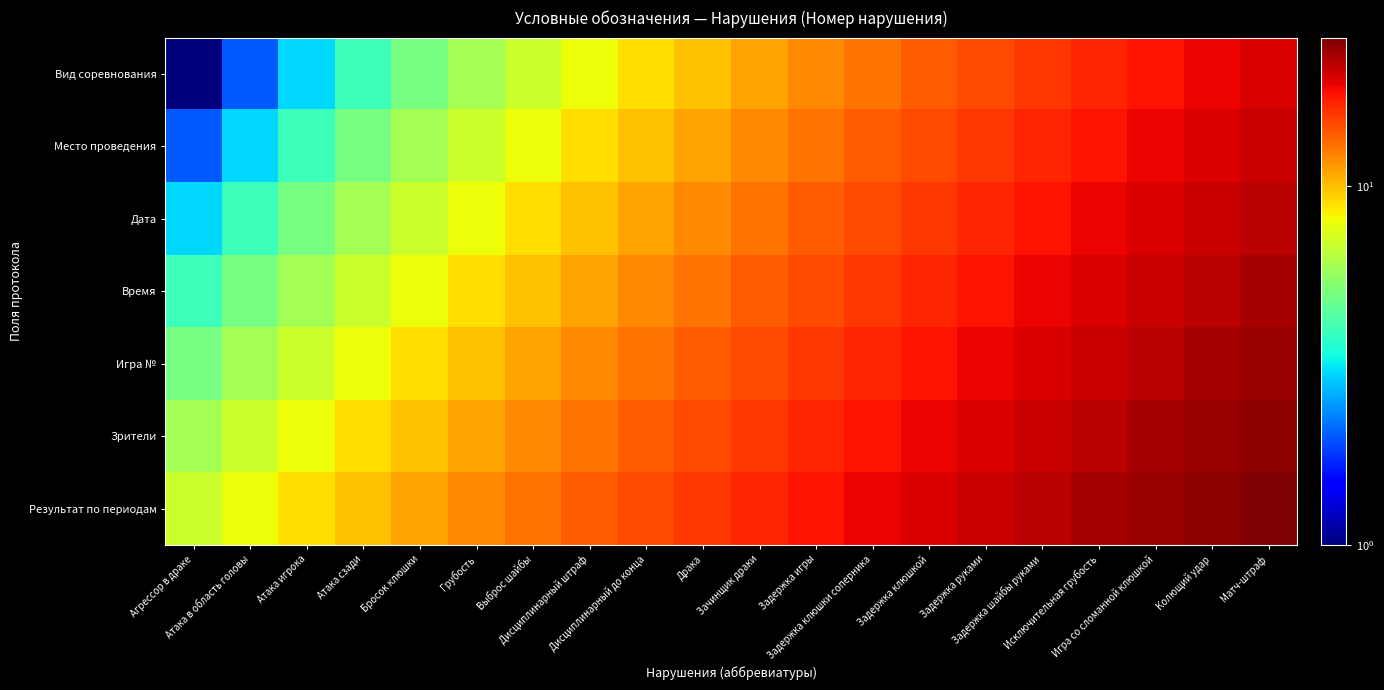

Reading left to right, transcribe all the data shown in this chart.

Вид соревнования: Агрессор в драке=1	Атака в область головы=2	Атака игрока=3	Атака сзади=4	Бросок клюшки=5	Грубость=6	Выброс шайбы=7	Дисциплинарный штраф=8	Дисциплинарный до конца=9	Драка=10	Зачинщик драки=11	Задержка игры=12	Задержка клюшки соперника=13	Задержка клюшкой=14	Задержка руками=15	Задержка шайбы руками=16	Исключительная грубость=17	Игра со сломанной клюшкой=18	Колющий удар=19	Матч-штраф=20
Место проведения: Агрессор в драке=2	Атака в область головы=3	Атака игрока=4	Атака сзади=5	Бросок клюшки=6	Грубость=7	Выброс шайбы=8	Дисциплинарный штраф=9	Дисциплинарный до конца=10	Драка=11	Зачинщик драки=12	Задержка игры=13	Задержка клюшки соперника=14	Задержка клюшкой=15	Задержка руками=16	Задержка шайбы руками=17	Исключительная грубость=18	Игра со сломанной клюшкой=19	Колющий удар=20	Матч-штраф=21
Дата: Агрессор в драке=3	Атака в область головы=4	Атака игрока=5	Атака сзади=6	Бросок клюшки=7	Грубость=8	Выброс шайбы=9	Дисциплинарный штраф=10	Дисциплинарный до конца=11	Драка=12	Зачинщик драки=13	Задержка игры=14	Задержка клюшки соперника=15	Задержка клюшкой=16	Задержка руками=17	Задержка шайбы руками=18	Исключительная грубость=19	Игра со сломанной клюшкой=20	Колющий удар=21	Матч-штраф=22
Время: Агрессор в драке=4	Атака в область головы=5	Атака игрока=6	Атака сзади=7	Бросок клюшки=8	Грубость=9	Выброс шайбы=10	Дисциплинарный штраф=11	Дисциплинарный до конца=12	Драка=13	Зачинщик драки=14	Задержка игры=15	Задержка клюшки соперника=16	Задержка клюшкой=17	Задержка руками=18	Задержка шайбы руками=19	Исключительная грубость=20	Игра со сломанной клюшкой=21	Колющий удар=22	Матч-штраф=23
Игра №: Агрессор в драке=5	Атака в область головы=6	Атака игрока=7	Атака сзади=8	Бросок клюшки=9	Грубость=10	Выброс шайбы=11	Дисциплинарный штраф=12	Дисциплинарный до конца=13	Драка=14	Зачинщик драки=15	Задержка игры=16	Задержка клюшки соперника=17	Задержка клюшкой=18	Задержка руками=19	Задержка шайбы руками=20	Исключительная грубость=21	Игра со сломанной клюшкой=22	Колющий удар=23	Матч-штраф=24
Зрители: Агрессор в драке=6	Атака в область головы=7	Атака игрока=8	Атака сзади=9	Бросок клюшки=10	Грубость=11	Выброс шайбы=12	Дисциплинарный штраф=13	Дисциплинарный до конца=14	Драка=15	Зачинщик драки=16	Задержка игры=17	Задержка клюшки соперника=18	Задержка клюшкой=19	Задержка руками=20	Задержка шайбы руками=21	Исключительная грубость=22	Игра со сломанной клюшкой=23	Колющий удар=24	Матч-штраф=25
Результат по периодам: Агрессор в драке=7	Атака в область головы=8	Атака игрока=9	Атака сзади=10	Бросок клюшки=11	Грубость=12	Выброс шайбы=13	Дисциплинарный штраф=14	Дисциплинарный до конца=15	Драка=16	Зачинщик драки=17	Задержка игры=18	Задержка клюшки соперника=19	Задержка клюшкой=20	Задержка руками=21	Задержка шайбы руками=22	Исключительная грубость=23	Игра со сломанной клюшкой=24	Колющий удар=25	Матч-штраф=26